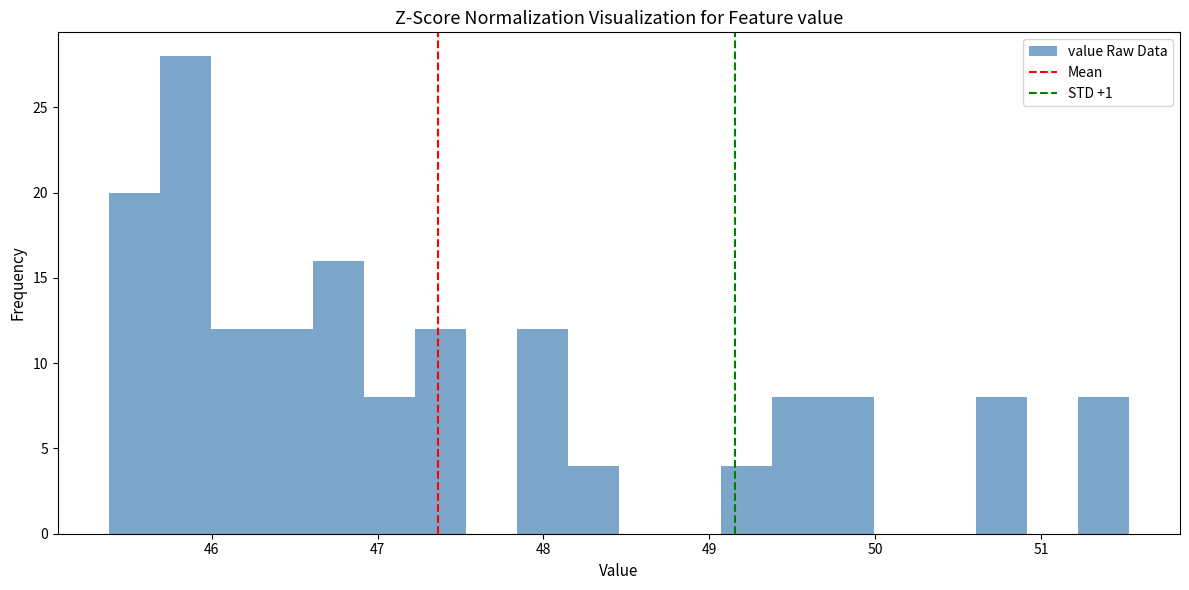

Around what value on the x-axis is the tallest bar? Give the approximate position of its centre, as read against the axis.

45.8